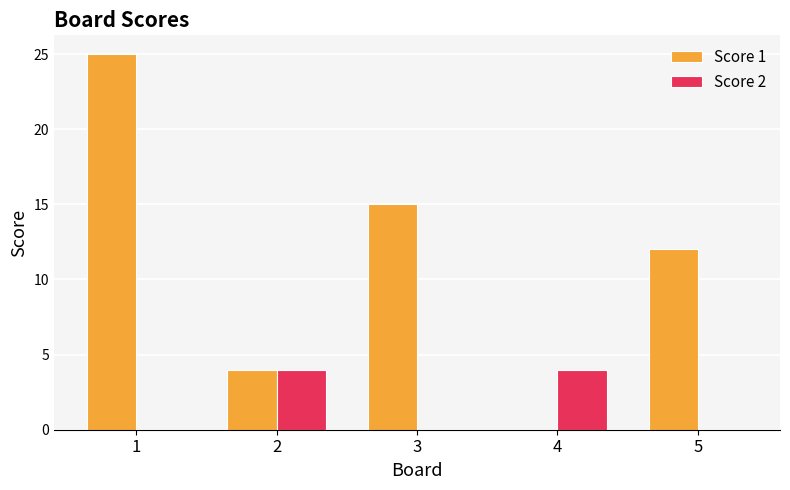

Which series changed the most between 1 and 5?

Score 1